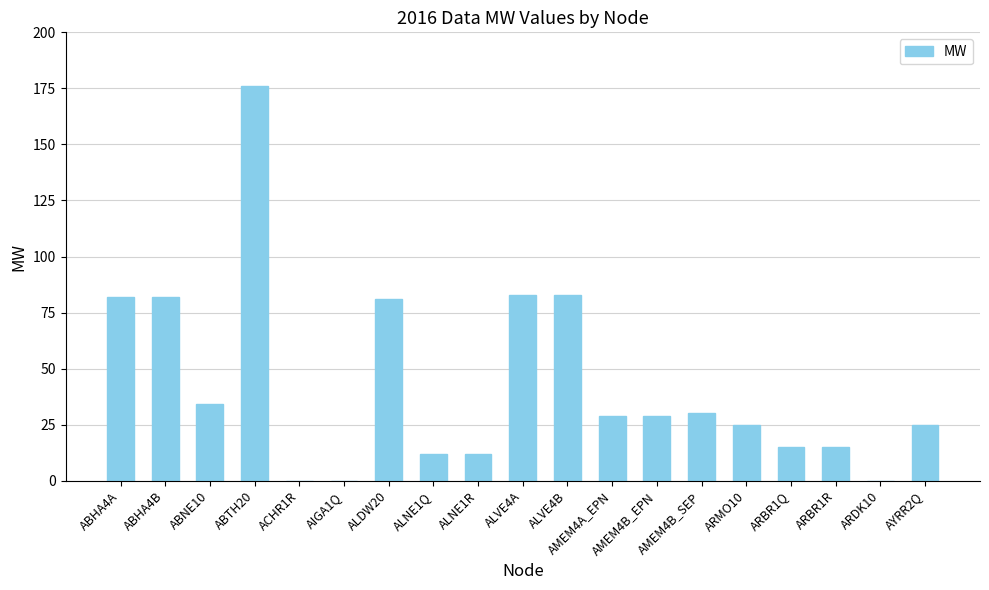

Reading left to right, what are all the values shown in this chart?

ABHA4A=82	ABHA4B=82	ABNE10=34	ABTH20=176	ACHR1R=0	AIGA1Q=0	ALDW20=81	ALNE1Q=12	ALNE1R=12	ALVE4A=83	ALVE4B=83	AMEM4A_EPN=29	AMEM4B_EPN=29	AMEM4B_SEP=30	ARMO10=25	ARBR1Q=15	ARBR1R=15	ARDK10=0	AYRR2Q=25